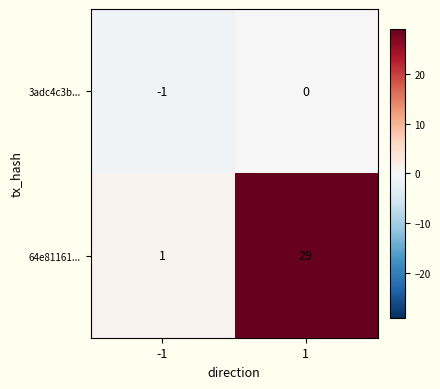

What is the total value across all series at 1?

29